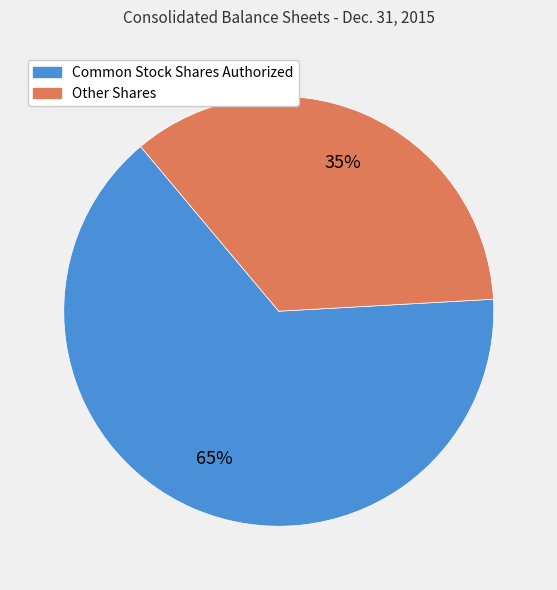

To the nearest percent, what is the average slice percentage?

50%